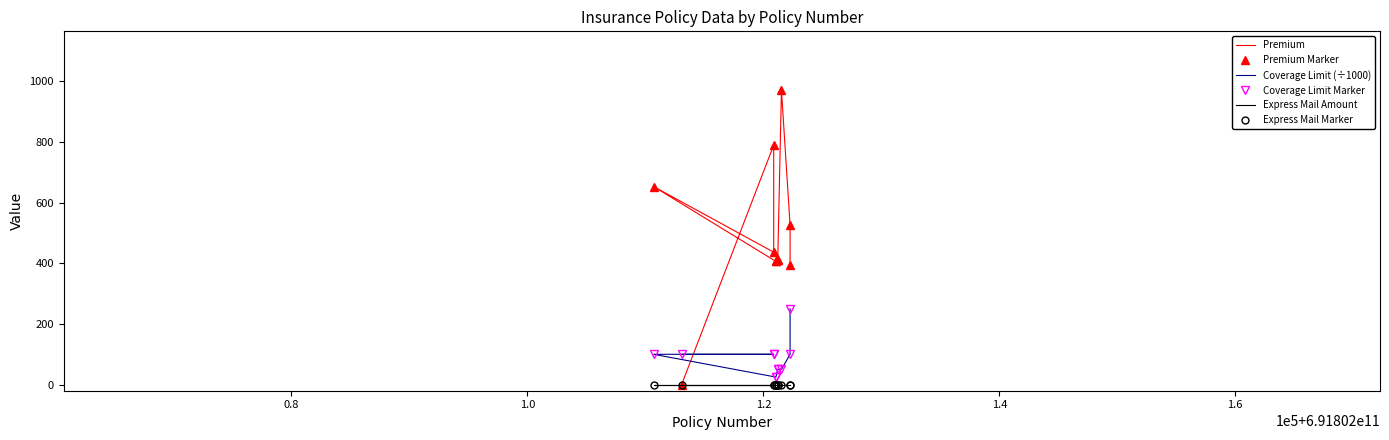

How many data points in Coverage Limit Marker are above 100?

1